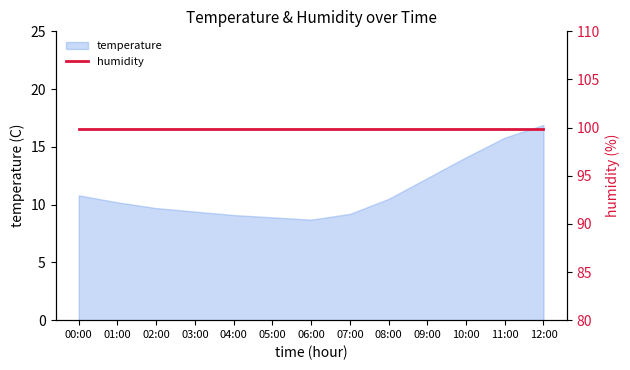

Does the chart display data point markers on the line(s)?

No